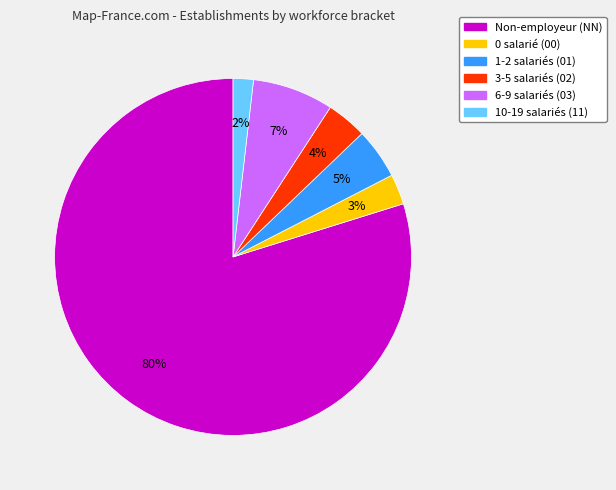

To the nearest percent, what is the average slice percentage?

17%